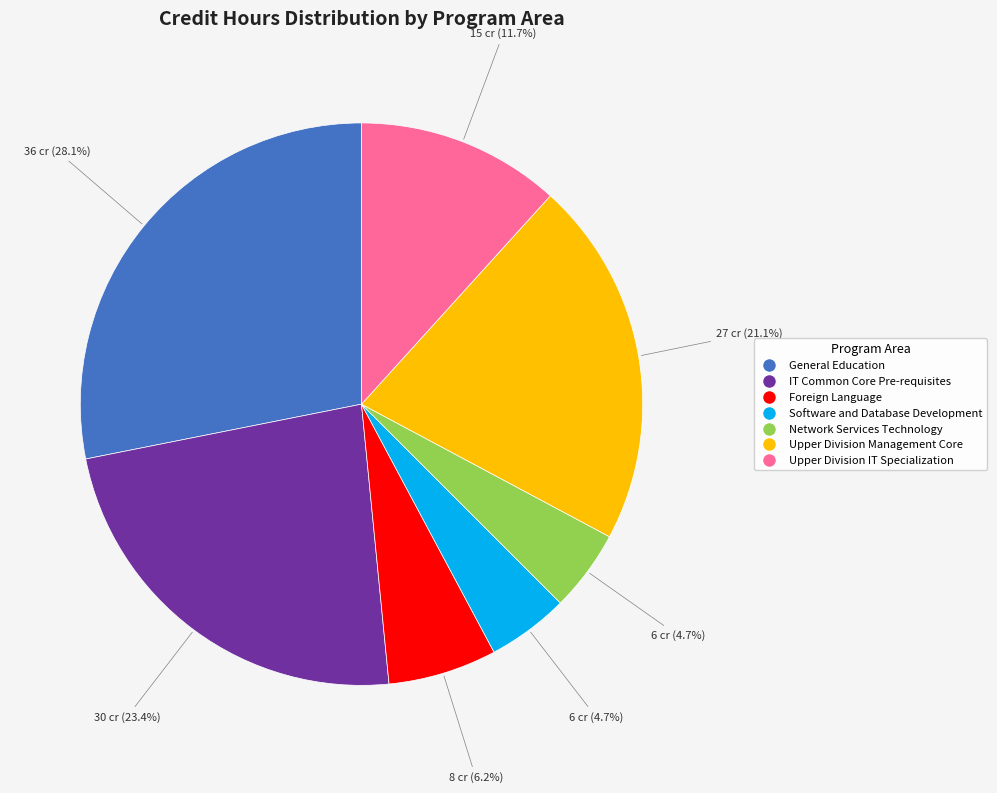

Does Foreign Language account for over 50% of the chart?

No